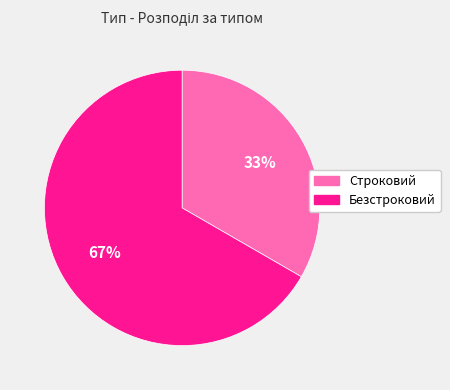

How many slices are in this pie chart?

2